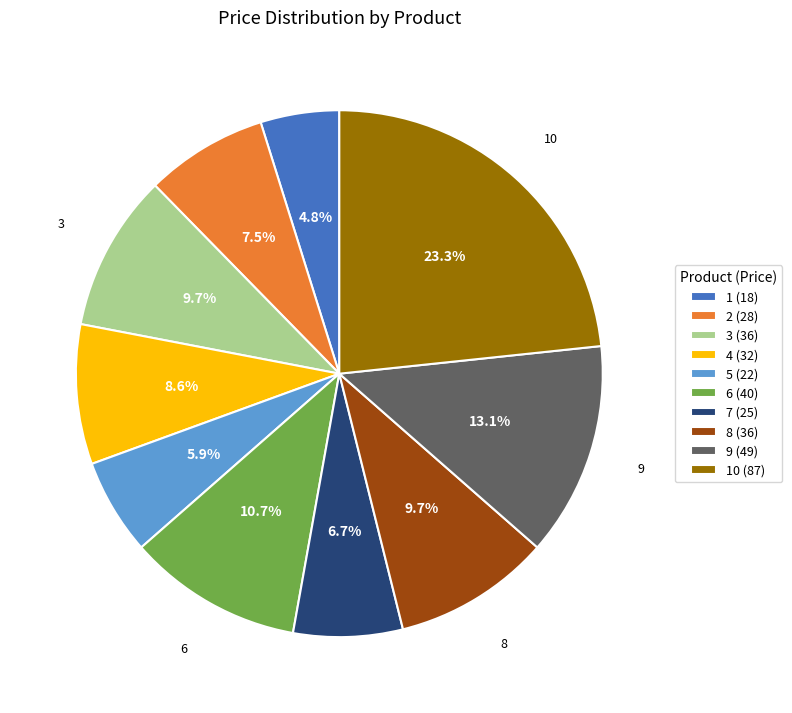

What is the ratio of the value at 7 (25) to the value at 6 (40)?

0.6